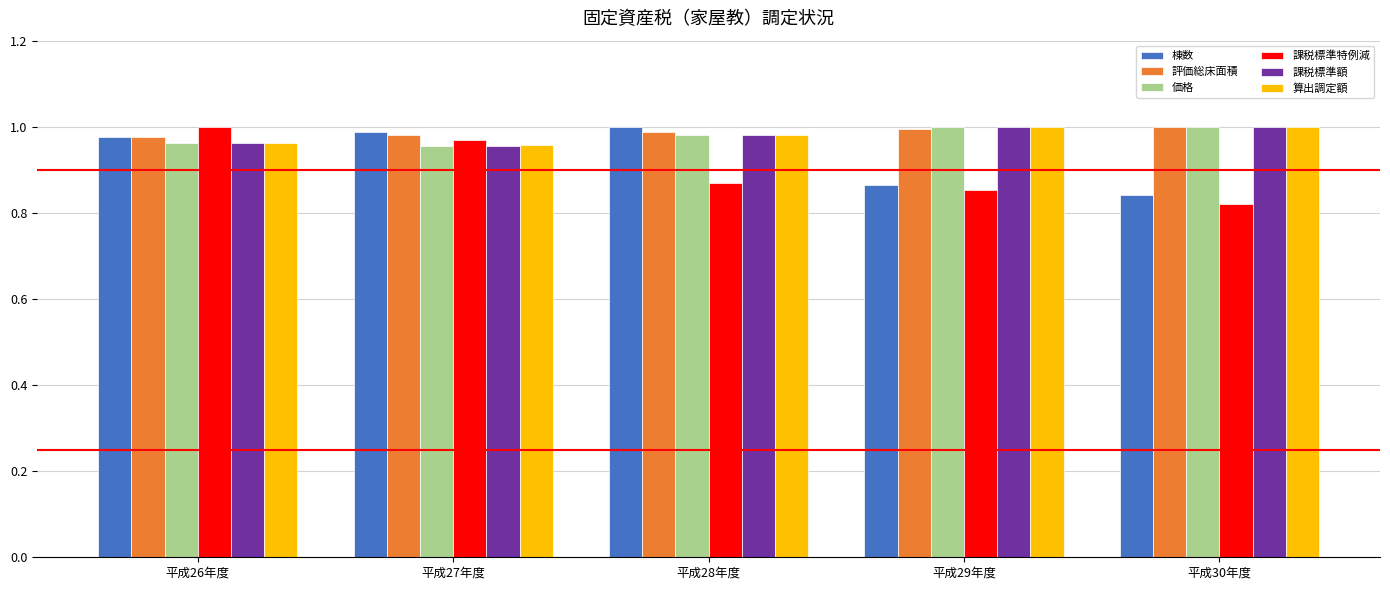

What is the label of the 1st bar from the left?

平成26年度